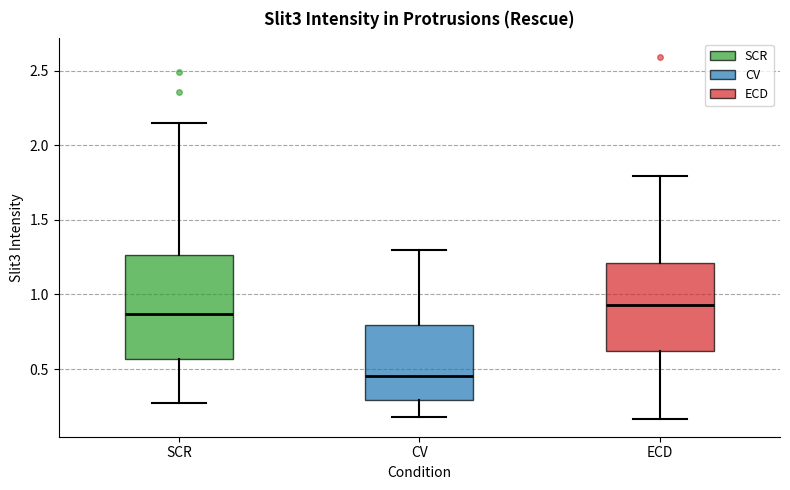

Which box's median line is the lowest?

CV